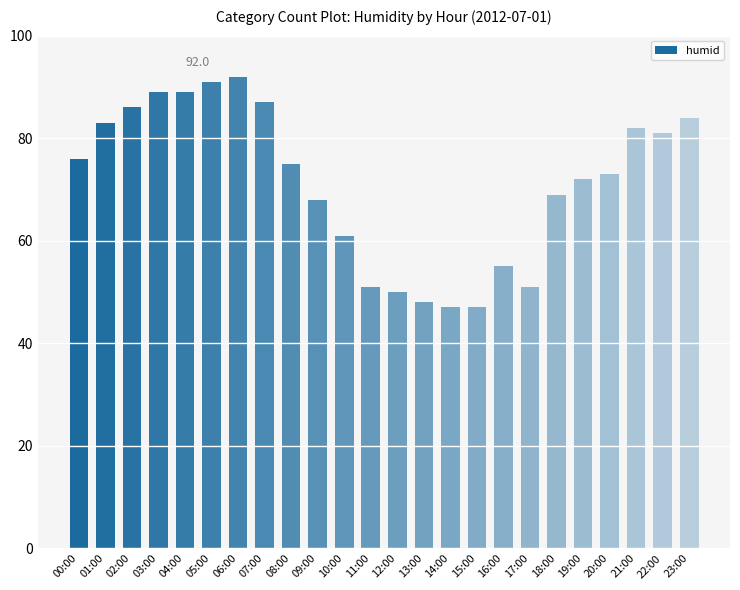

The chart shows a value of 47 at 14:00. True or false?

True